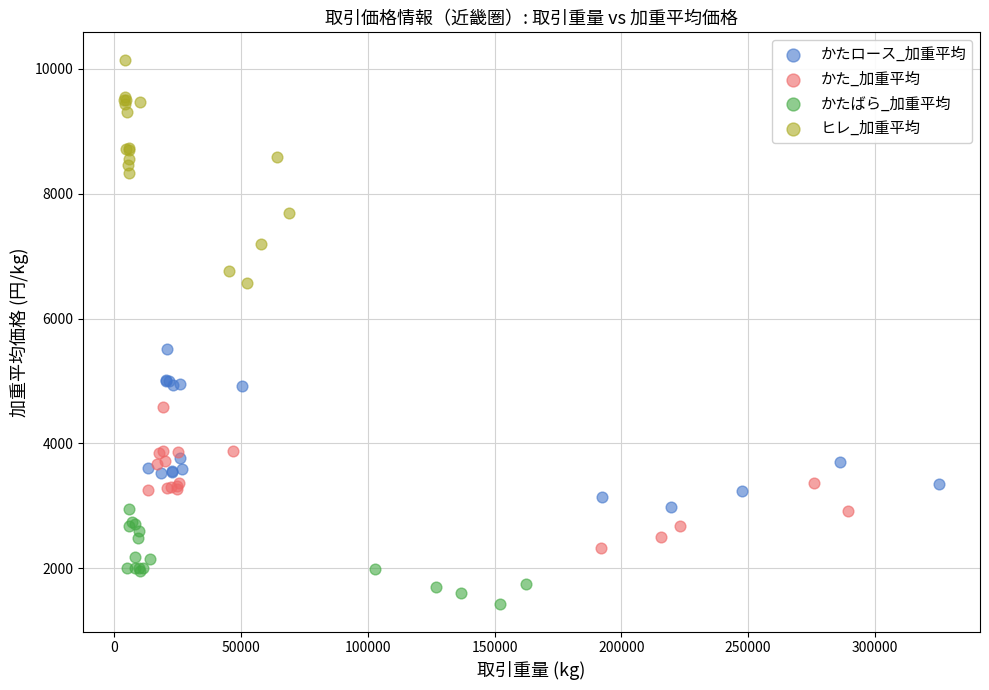

Which series reaches the minimum Y coordinate?

かたばら_加重平均